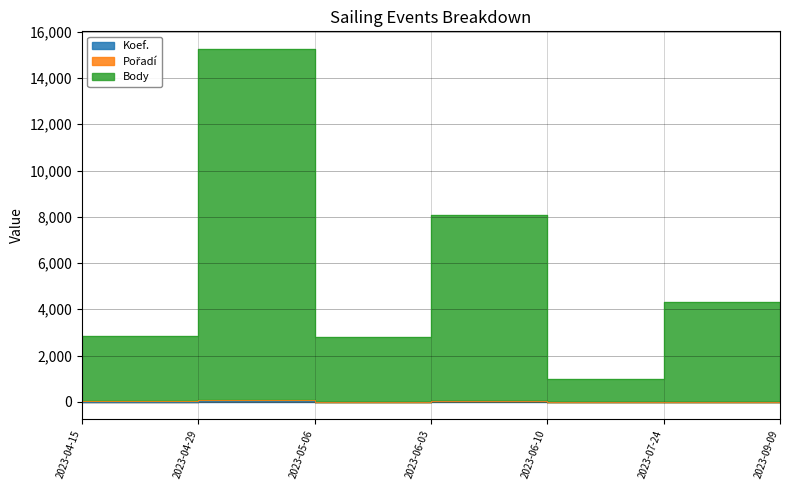

At which category does Body reach its first local valley?

2023-05-06